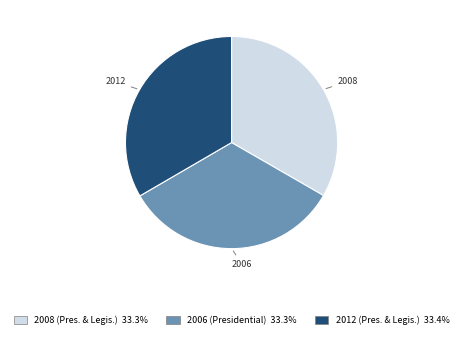

Does any single category account for the majority?

No